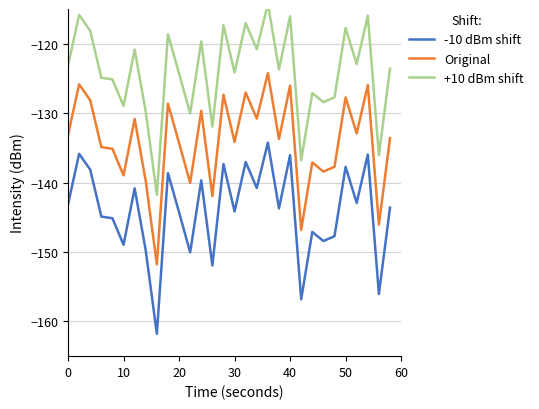

Rank the series by their average value, from highest to lowest.

+10 dBm shift, Original, -10 dBm shift